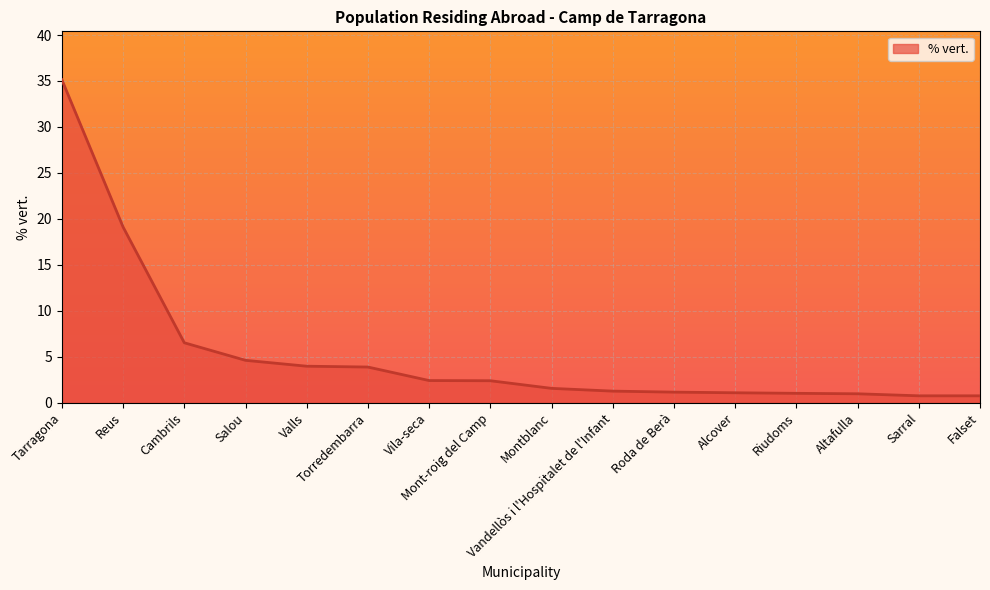

At which category does the chart reach its peak across all series?

Tarragona